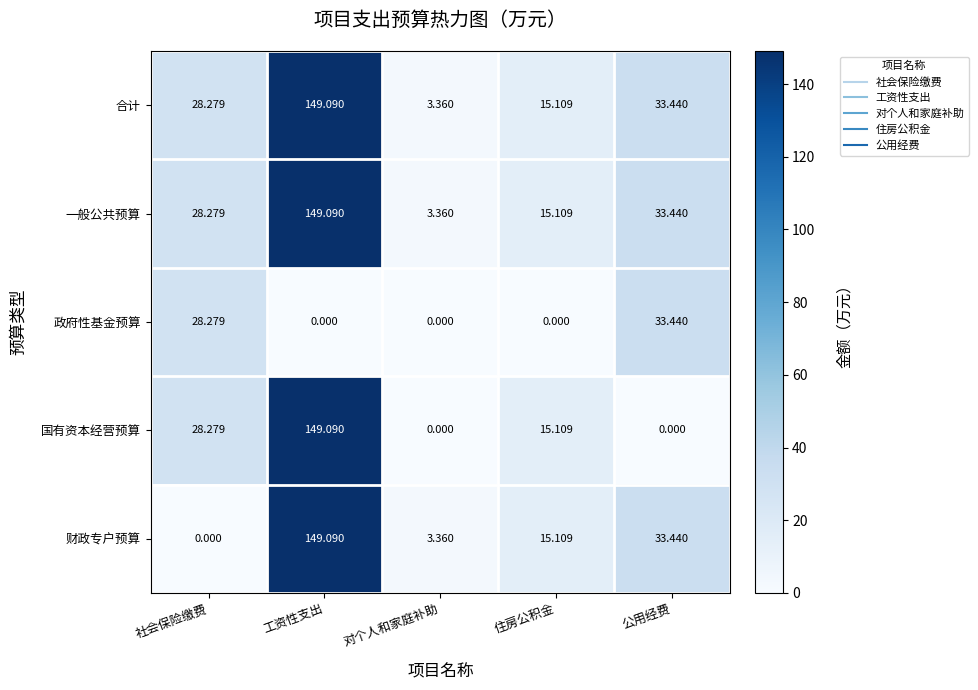

List the labels in order of 合计 value, smallest first.

对个人和家庭补助, 住房公积金, 社会保险缴费, 公用经费, 工资性支出